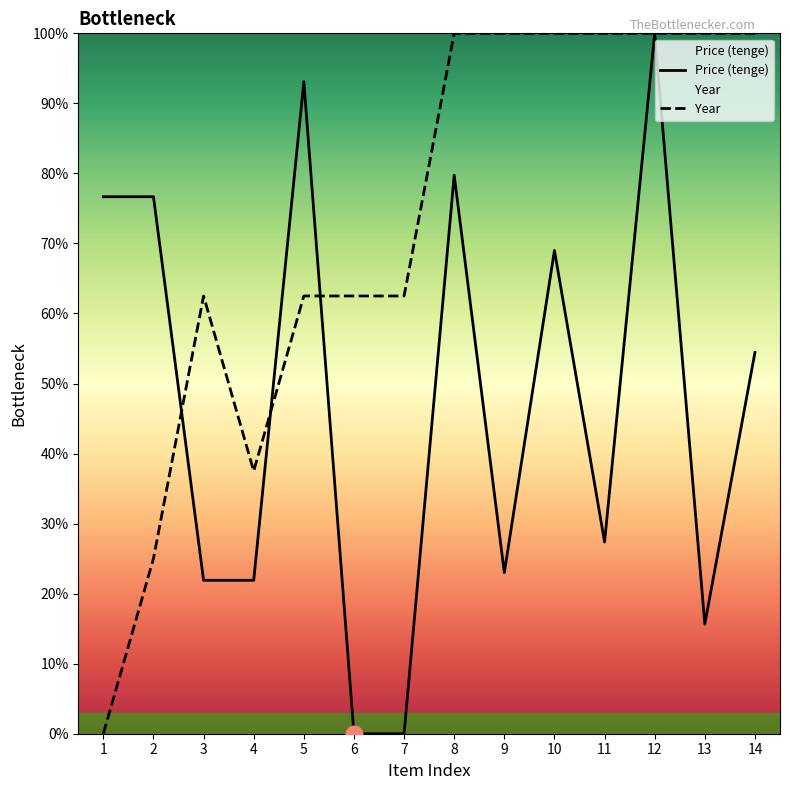

At 2, list the series in order from largest to smallest.

Price (tenge), Year